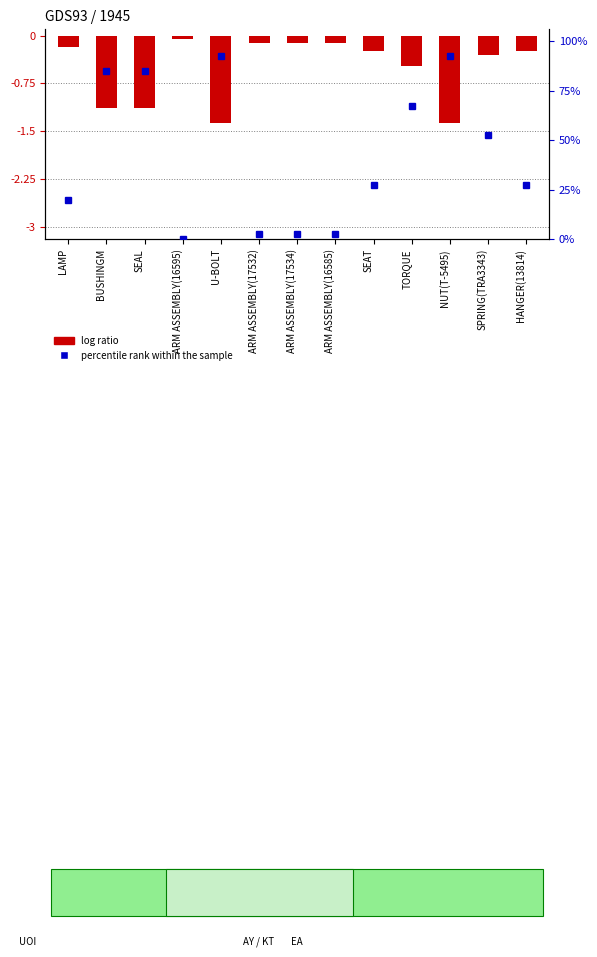

How many bars are there in total?

13